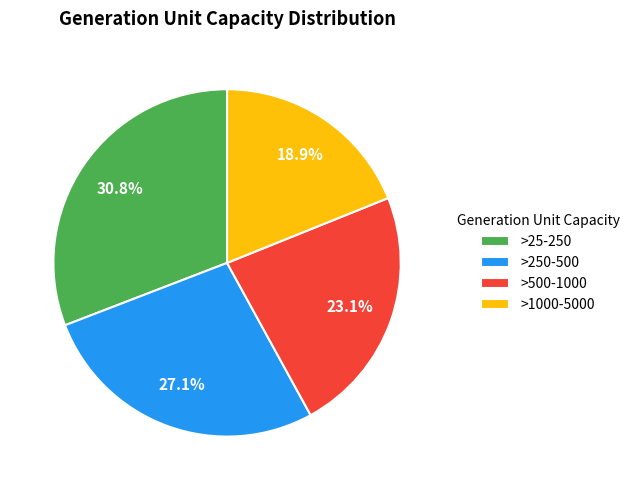

Is there any slice that represents more than half of the pie?

No